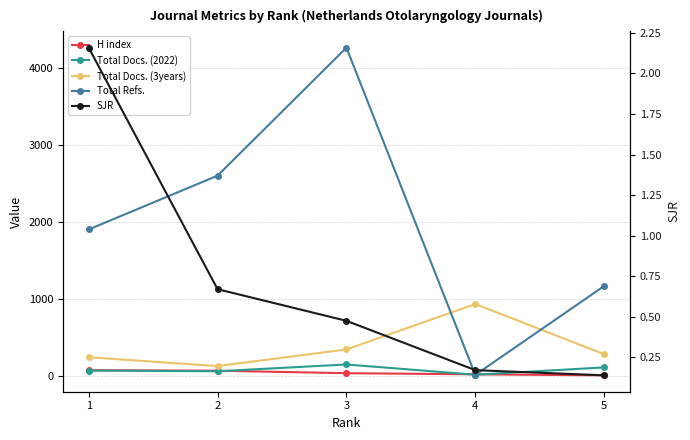

True or false: SJR and Total Refs. intersect in this chart.

False